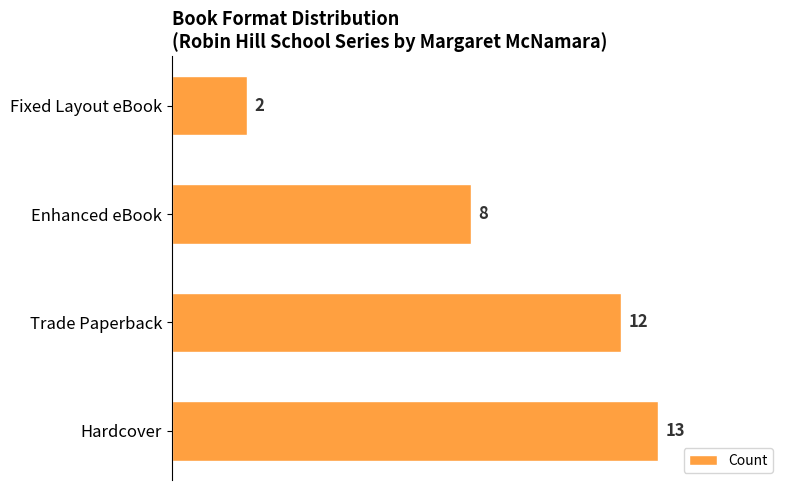

What is the ratio of the value at Trade Paperback to the value at Fixed Layout eBook?

6.0